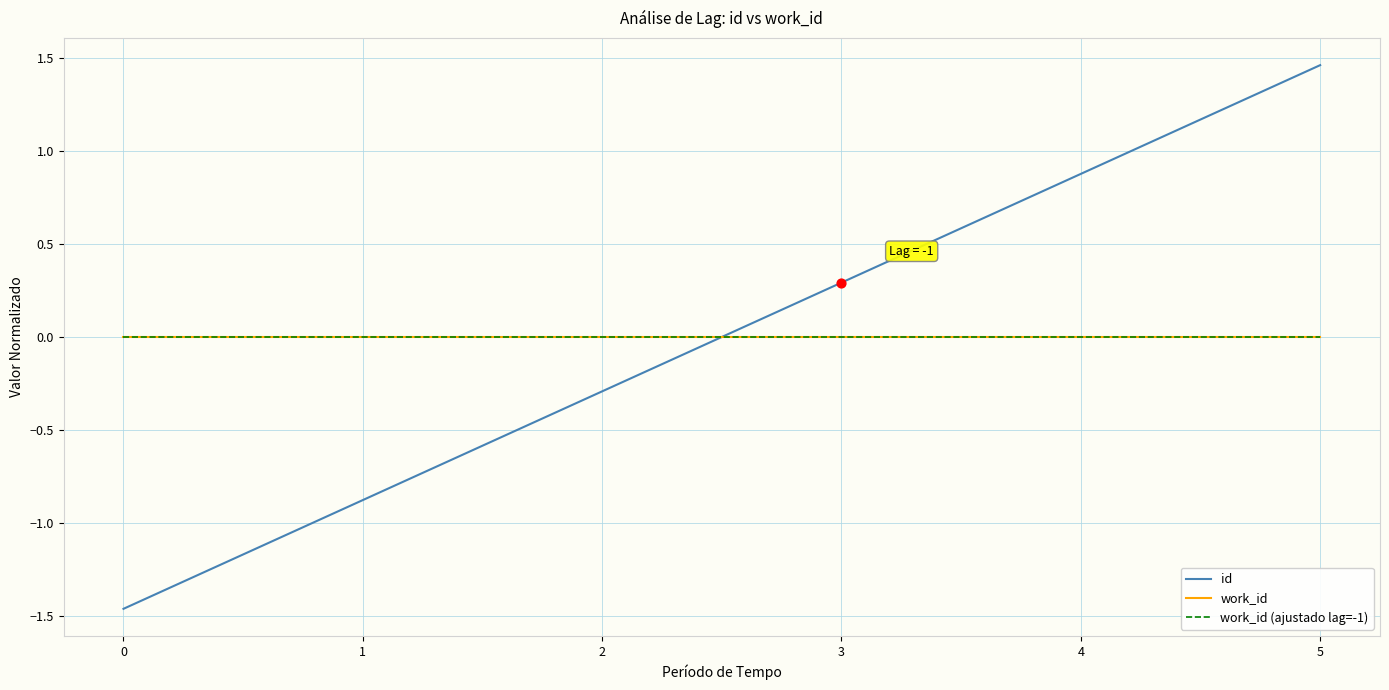

Does the chart have visible grid lines?

Yes